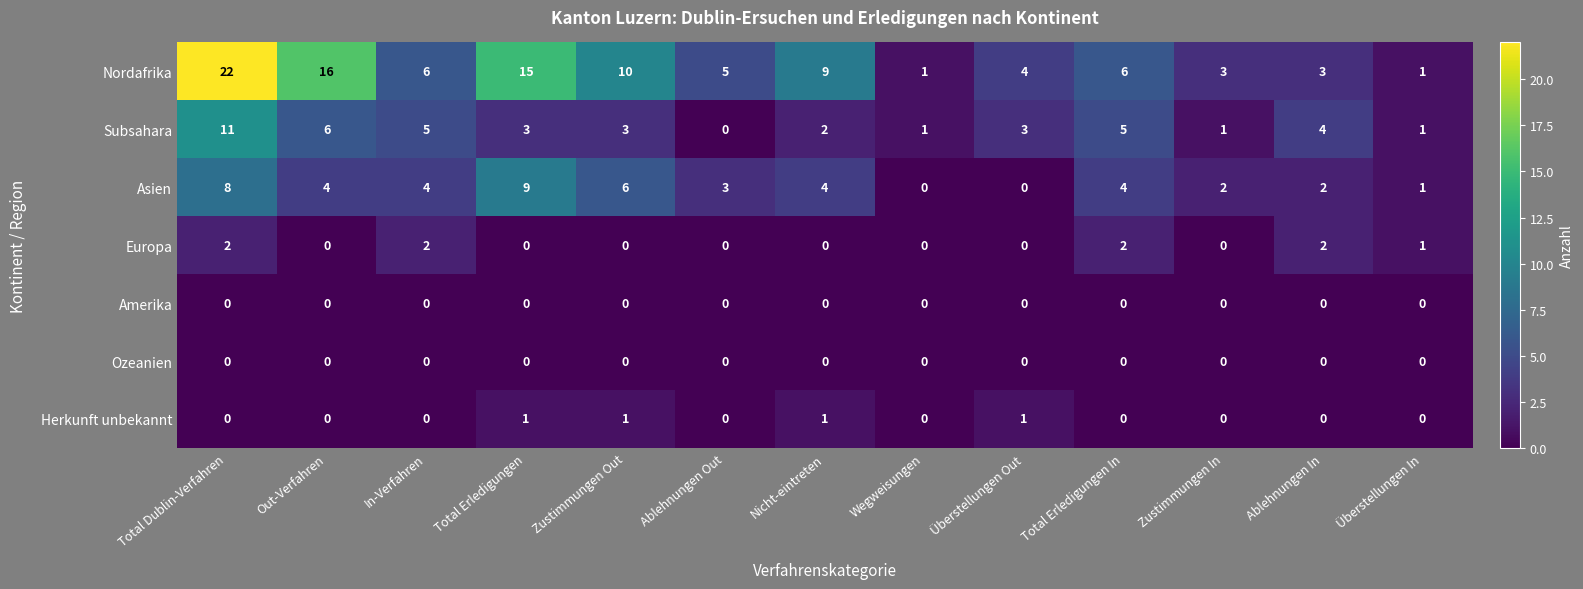

Which series changed the most between Total Erledigungen and Zustimmungen Out?

Nordafrika